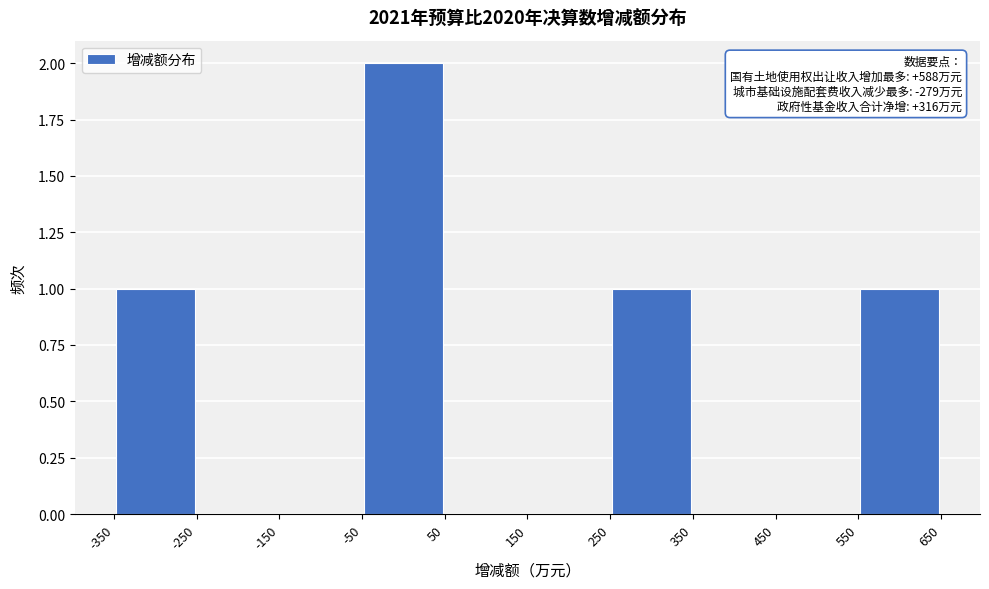

Which range on the x-axis has the tallest bar?

-50 to 50